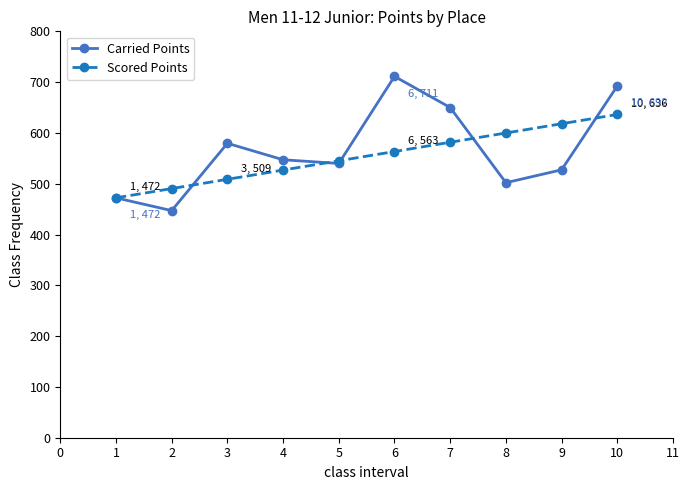

The value of Carried Points at 1 is 604.5. True or false?

False